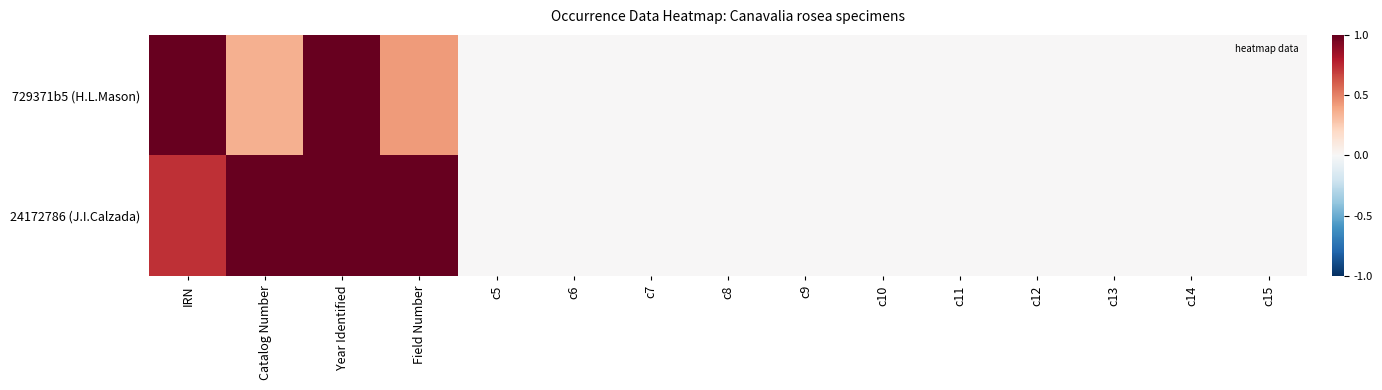

Reading left to right, list all the values displayed in this chart.

729371b5 (H.L.Mason): IRN=1.0	Catalog Number=0.4	Year Identified=1.0	Field Number=0.4	c5=0.0	c6=0.0	c7=0.0	c8=0.0	c9=0.0	c10=0.0	c11=0.0	c12=0.0	c13=0.0	c14=0.0	c15=0.0
24172786 (J.I.Calzada): IRN=0.7	Catalog Number=1.0	Year Identified=1.0	Field Number=1.0	c5=0.0	c6=0.0	c7=0.0	c8=0.0	c9=0.0	c10=0.0	c11=0.0	c12=0.0	c13=0.0	c14=0.0	c15=0.0